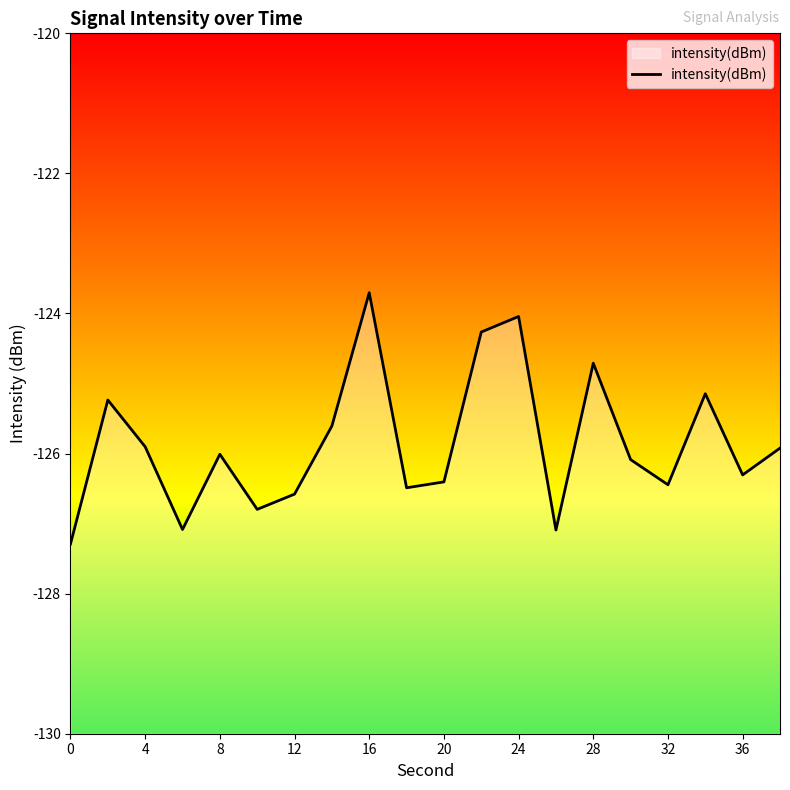

What is the sum of all values?

-2517.1